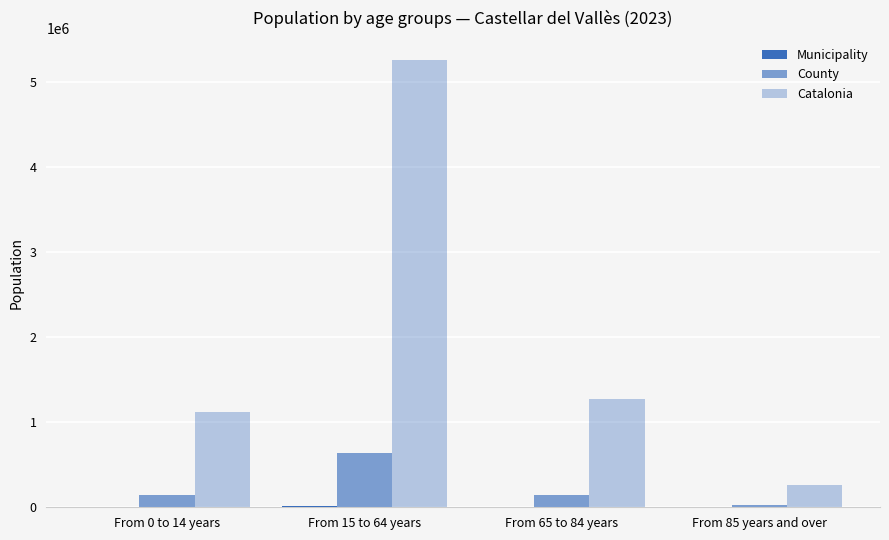

Between From 0 to 14 years and From 65 to 84 years, which is larger?

From 65 to 84 years